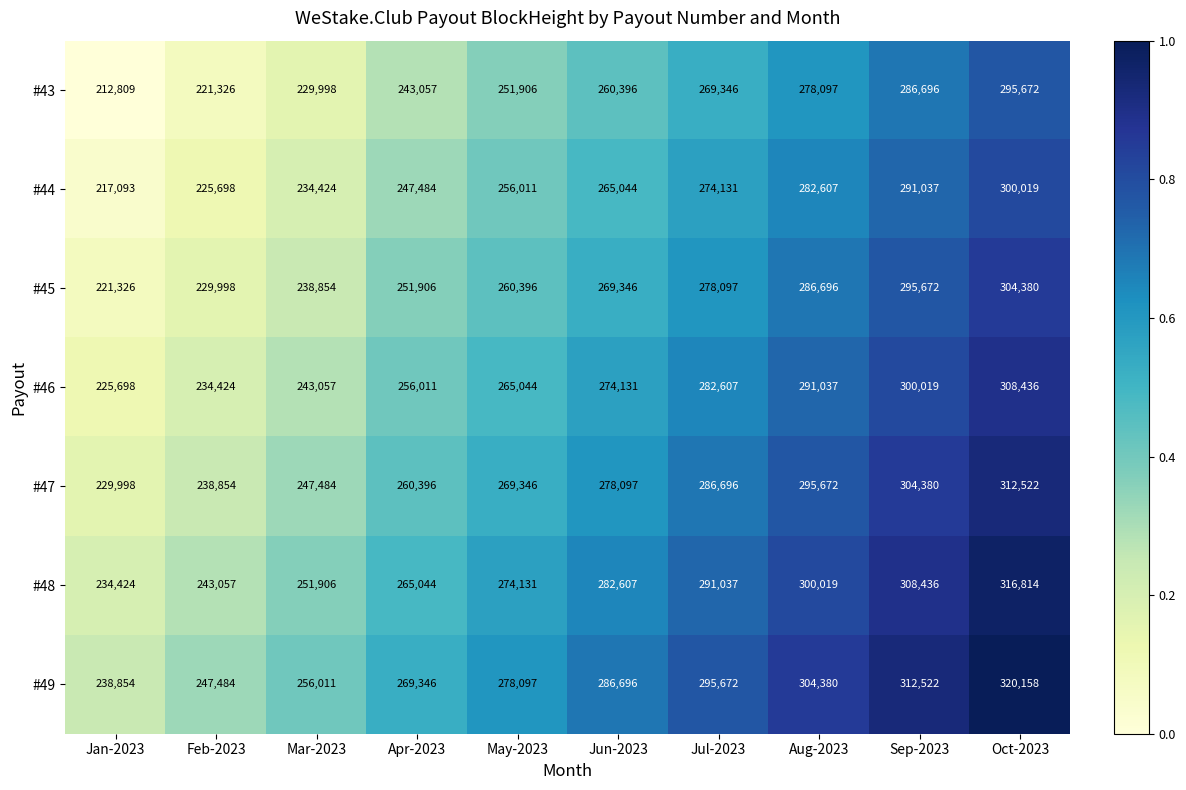

What is the sum of the #45 values at May-2023 and Feb-2023?

490394